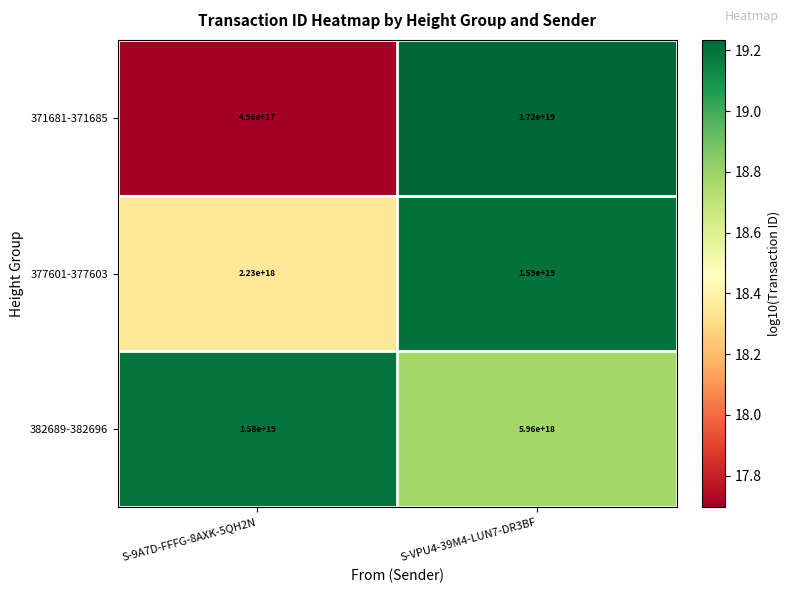

Which series has the largest total across all categories?

382689-382696